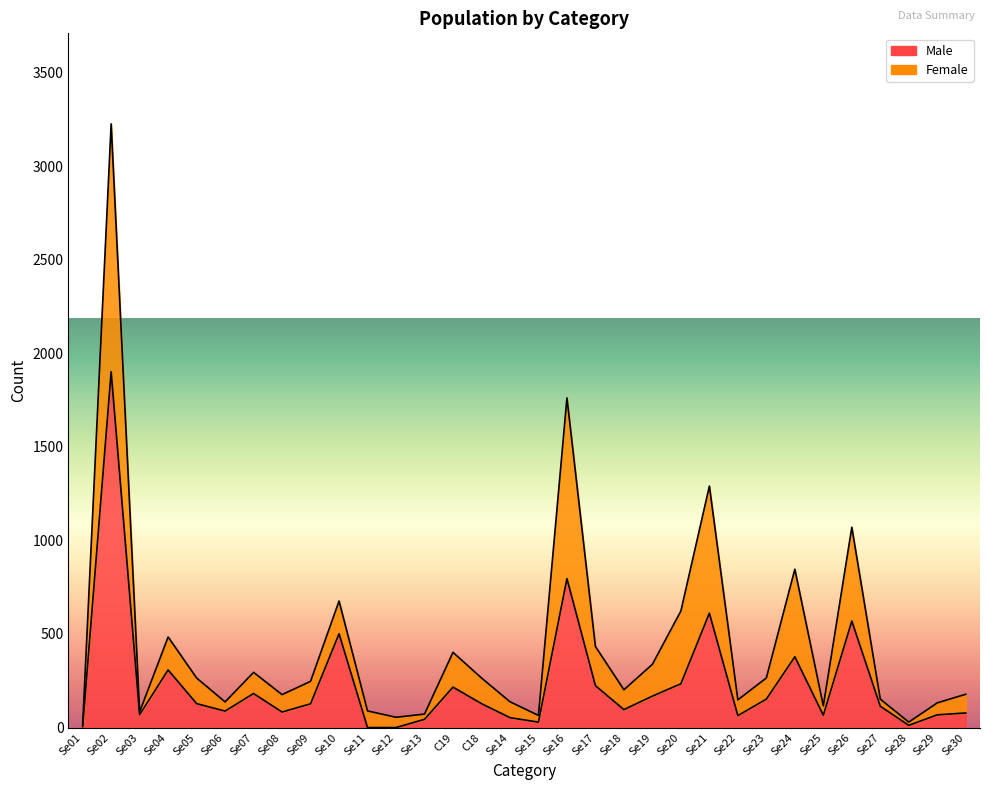

At which label is Female closest to 1619?

Se16